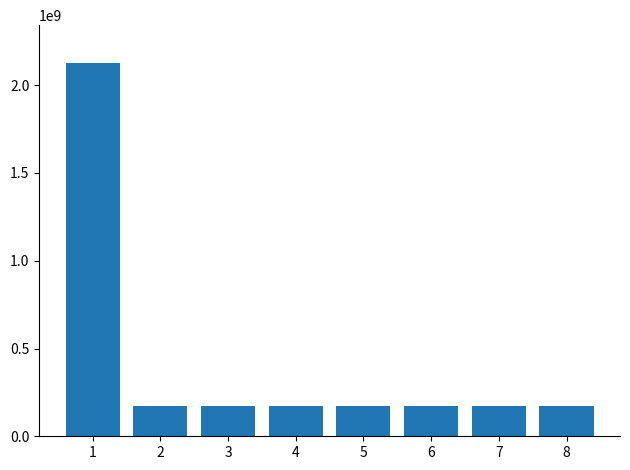

What is the value of the 7th bar from the left?

171422210